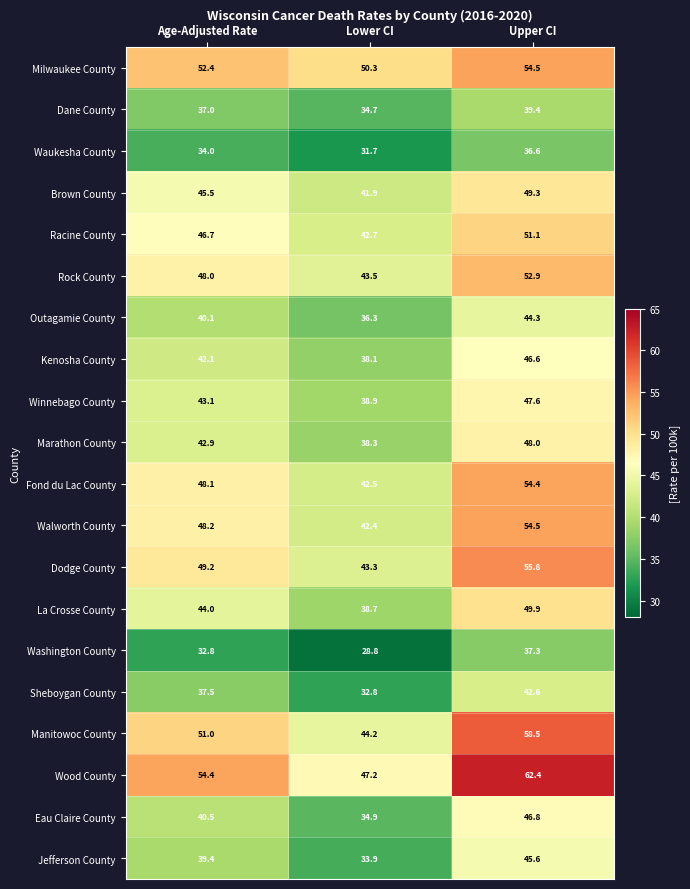

What is the total value across all series at Lower CI?

785.1